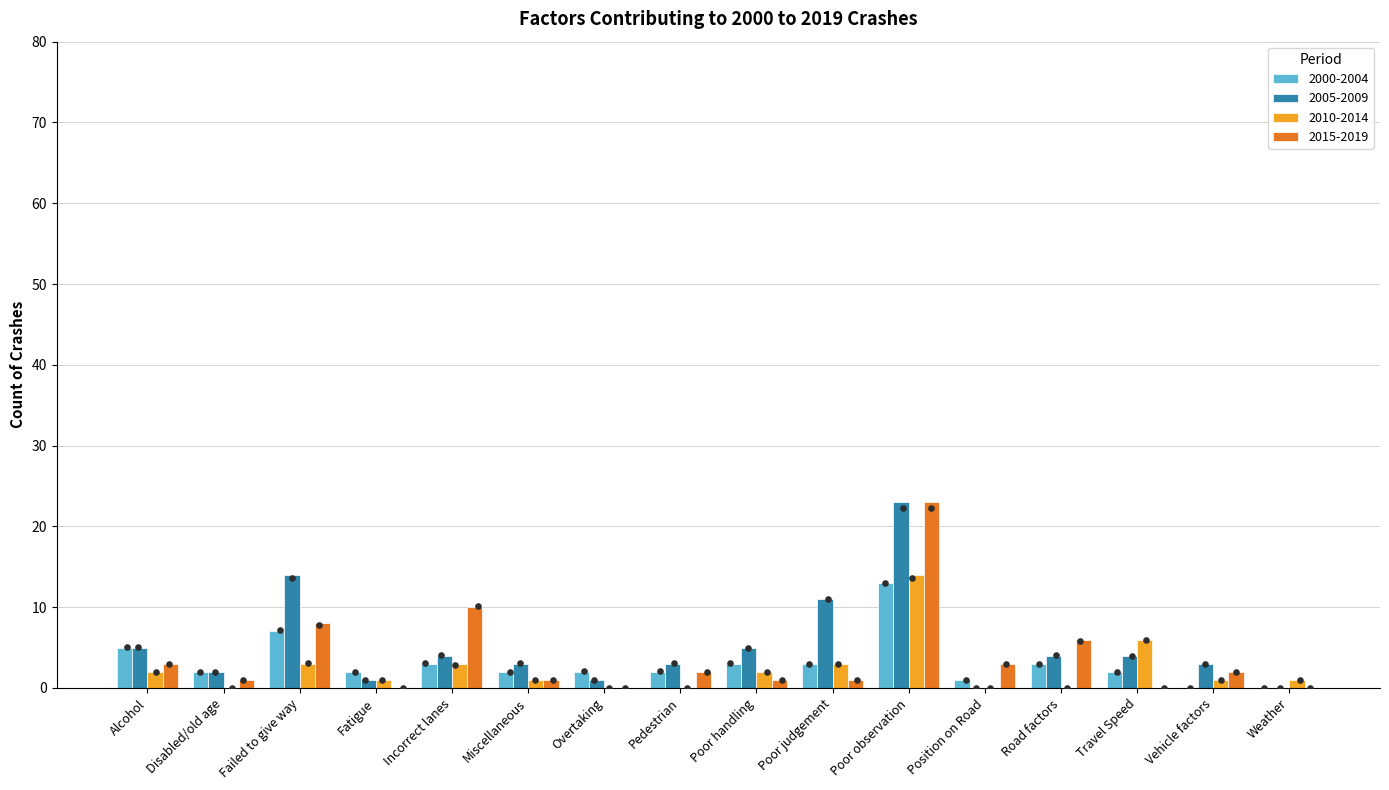

At which category is the sum across all series the highest?

Poor observation